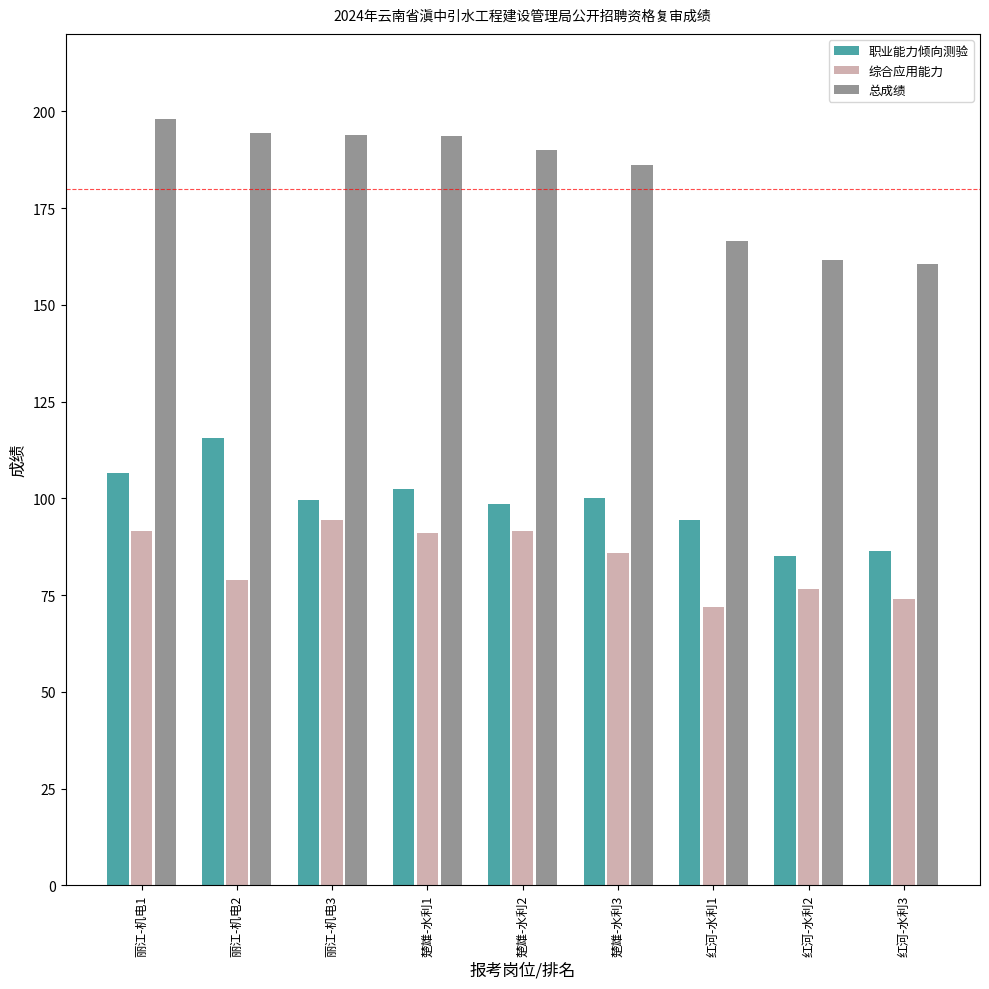

How many data points does each series have?

9